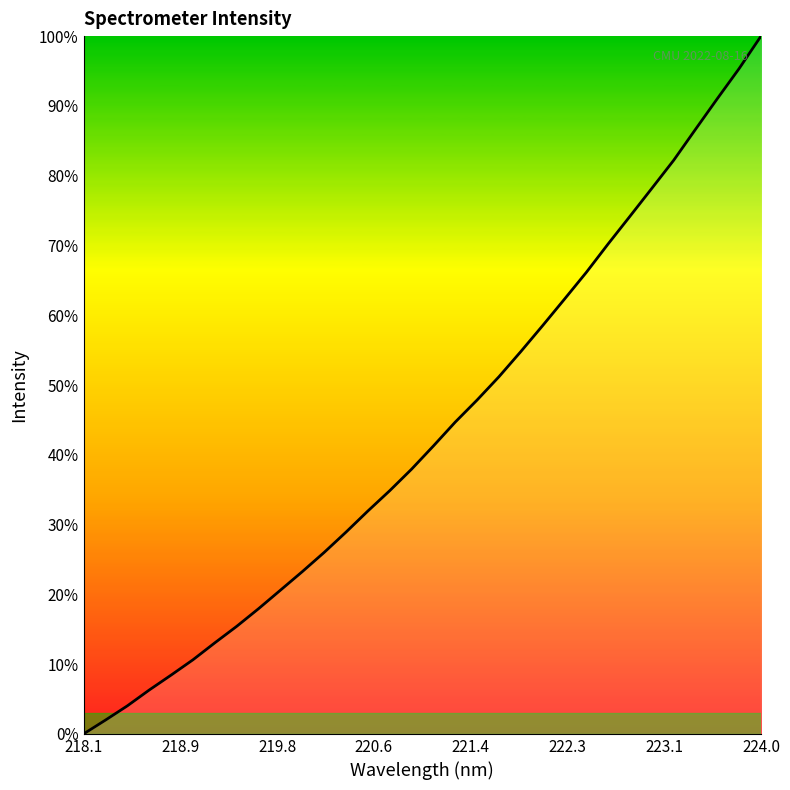

Reading right to left, list all the values displayed in this chart.

100.0	95.4	91.0	86.6	82.2	78.2	74.2	70.2	66.1	62.3	58.5	54.8	51.2	47.9	44.7	41.3	37.9	34.9	31.9	28.9	26.0	23.3	20.6	17.9	15.4	13.1	10.6	8.4	6.3	4.0	2.0	0.0